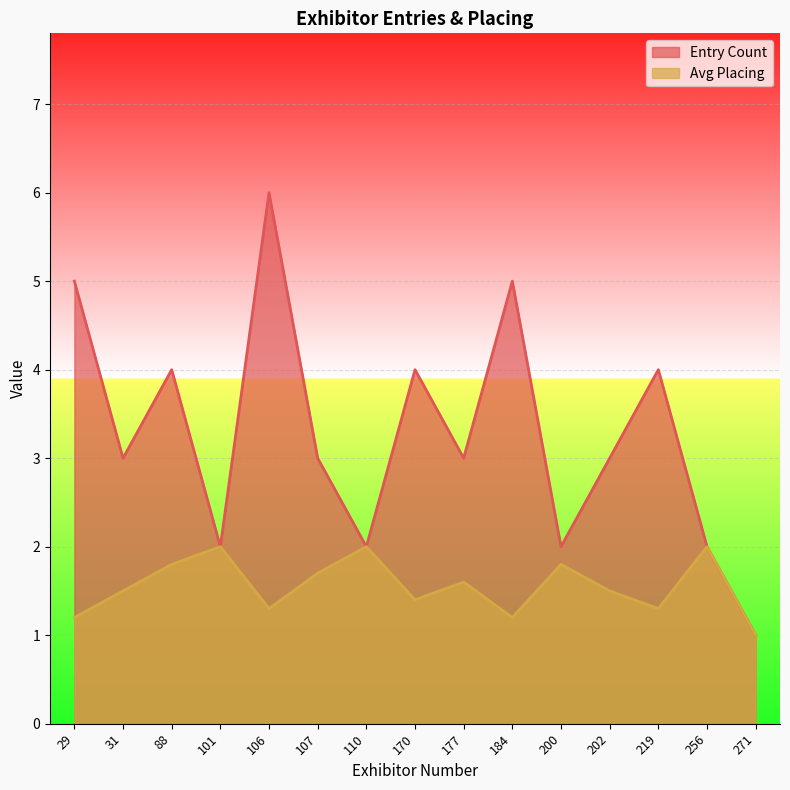

How many data points does each series have?

15